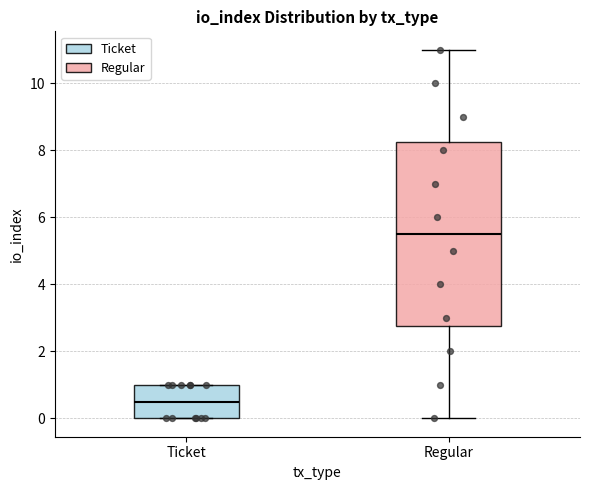

Comparing the boxes themselves (not the whiskers), which one is the tallest?

Regular